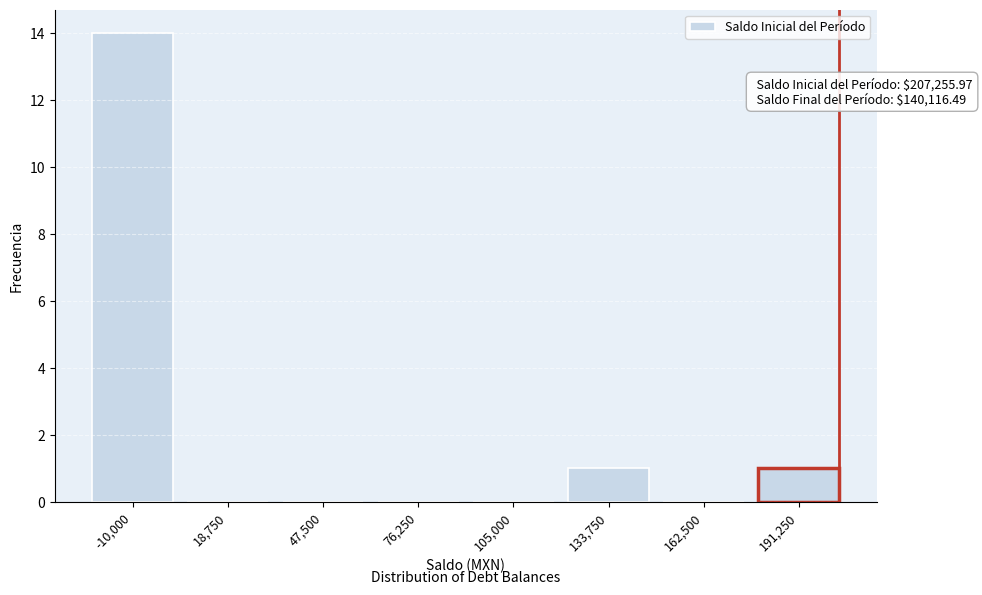

Reading left to right, what are all the values shown in this chart?

-10,000=14	18,750=0	47,500=0	76,250=0	105,000=0	133,750=1	162,500=0	191,250=1